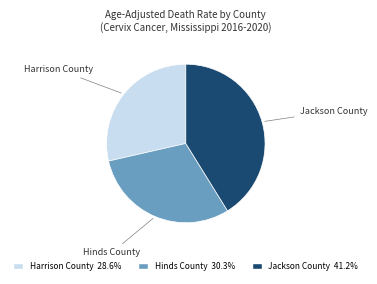

Is there any slice that represents more than half of the pie?

No